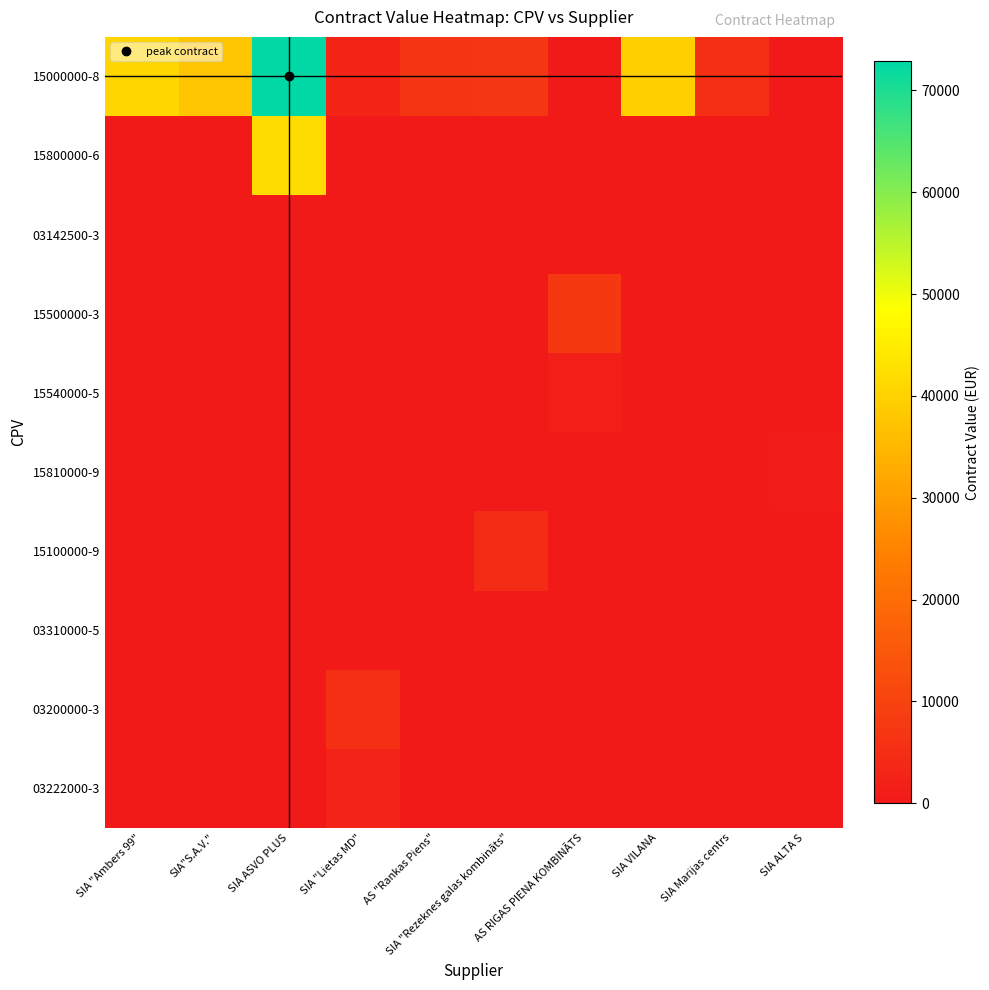

Rank the series at SIA VILANA from highest to lowest value.

15000000-8, 15800000-6, 03142500-3, 15500000-3, 15540000-5, 15810000-9, 15100000-9, 03310000-5, 03200000-3, 03222000-3